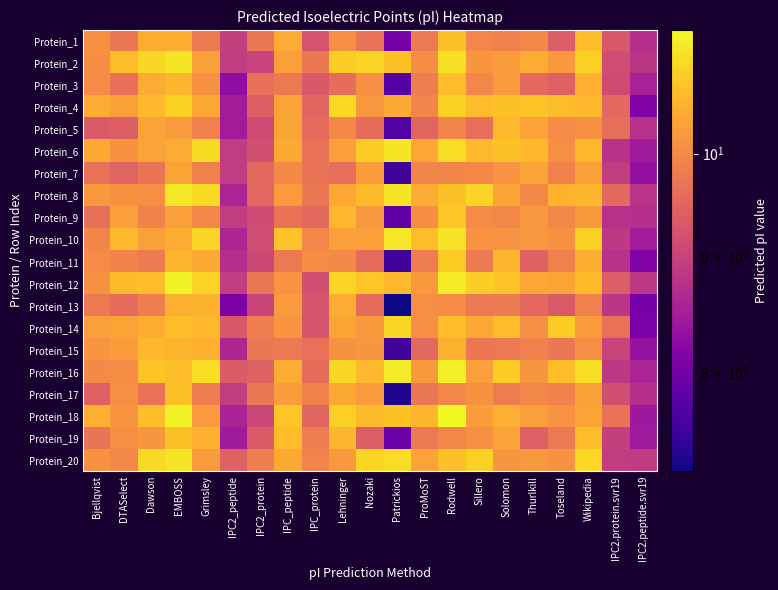

Which category has the highest value across all series?

Rodwell